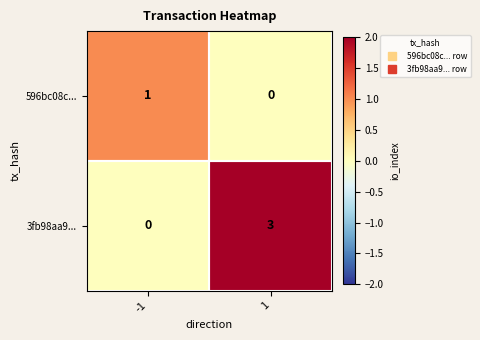

True or false: 3fb98aa9... has a value of 2 at -1.

False